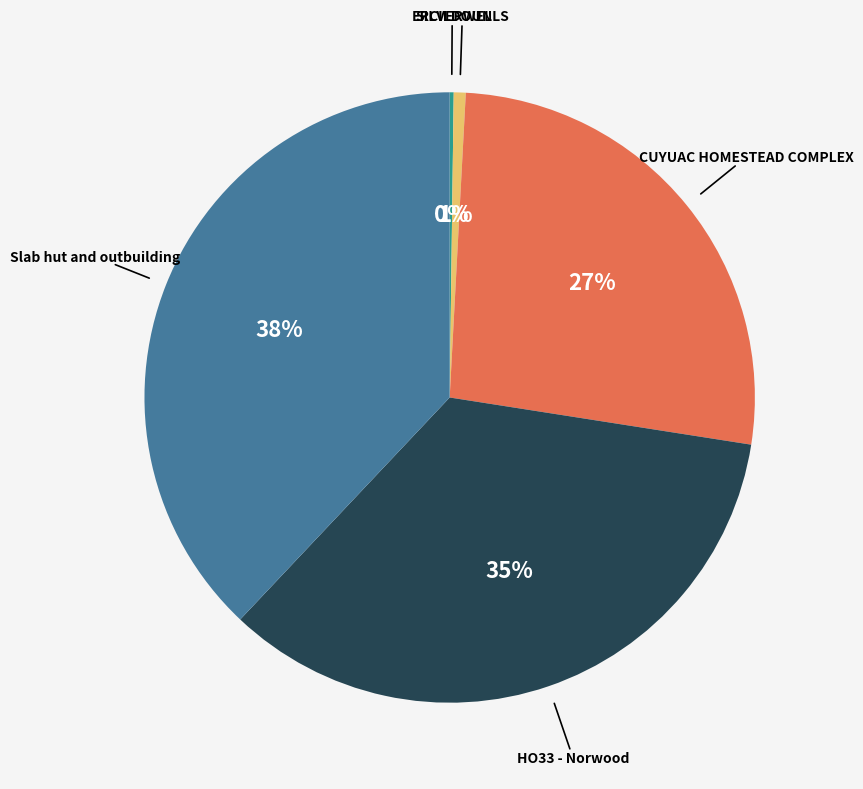

Is it true that CUYUAC HOMESTEAD COMPLEX is 20% of the pie?

False